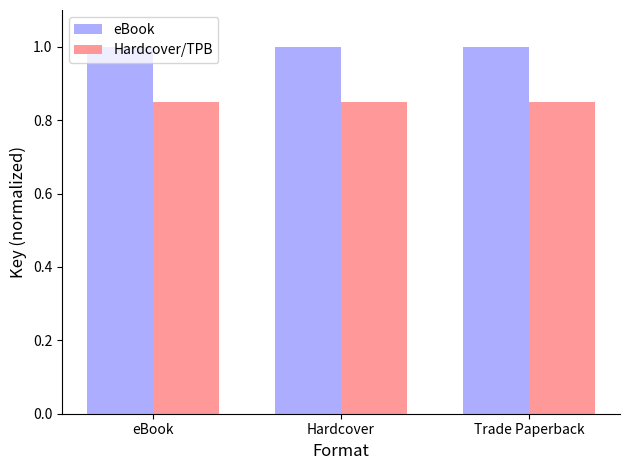

What is the maximum value shown in the chart?

1.0